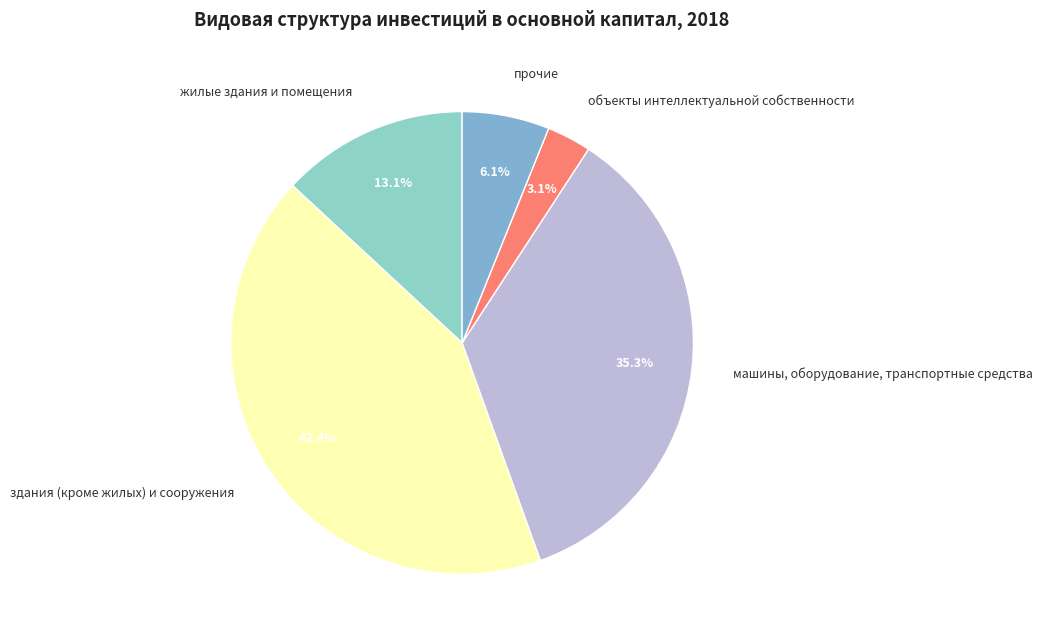

Is the sum of машины, оборудование, транспортные средства and здания (кроме жилых) и сооружения greater than half?

Yes